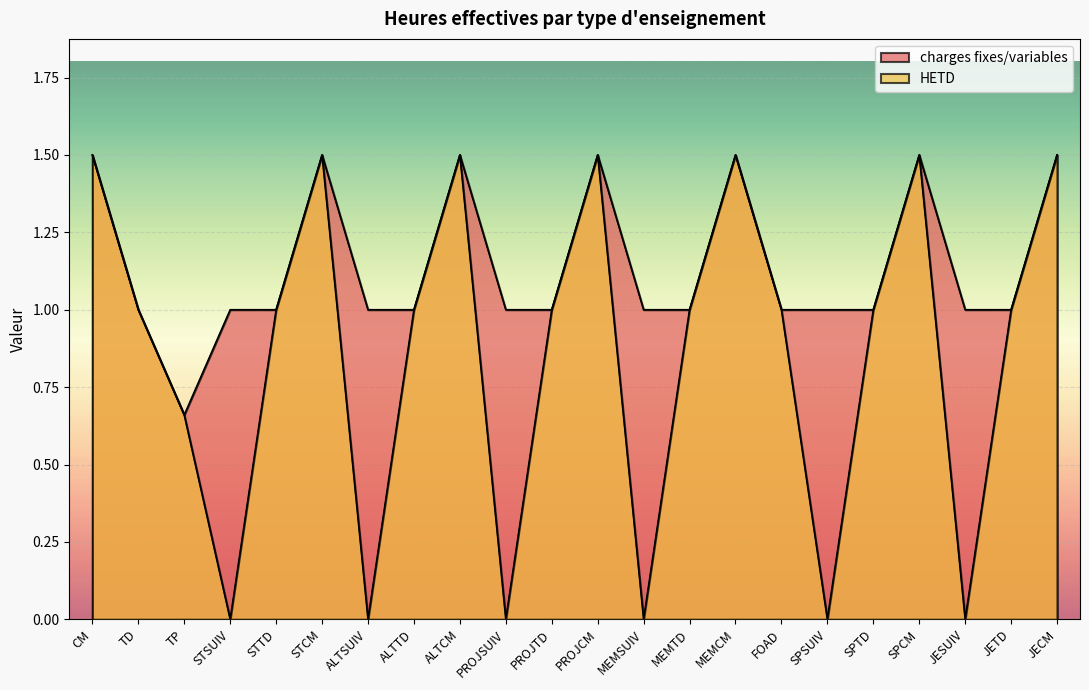

At which category does HETD reach its first local peak?

STCM